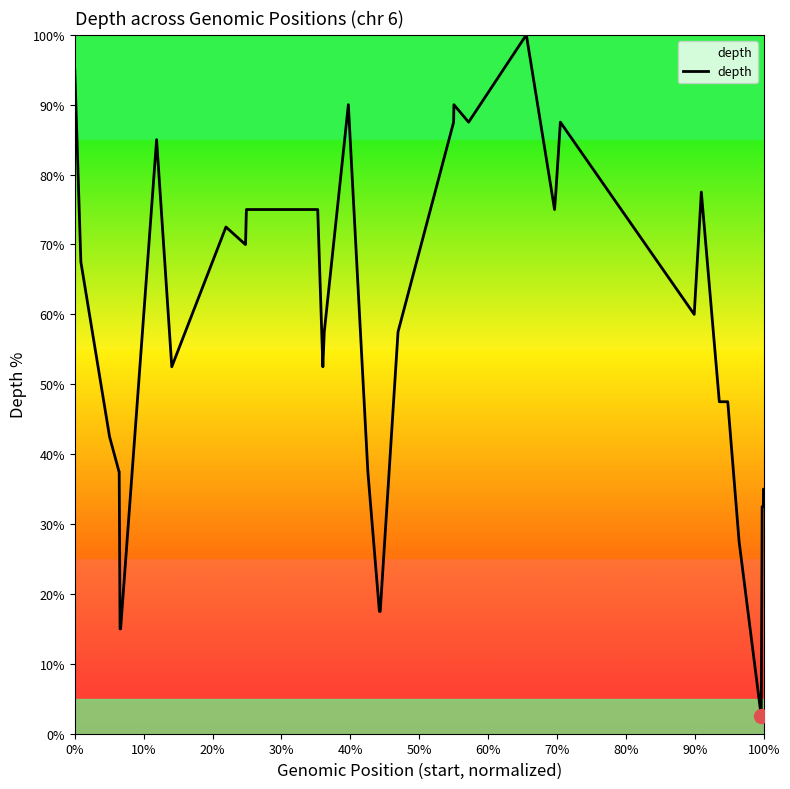

What is the greatest value displayed?

100.0